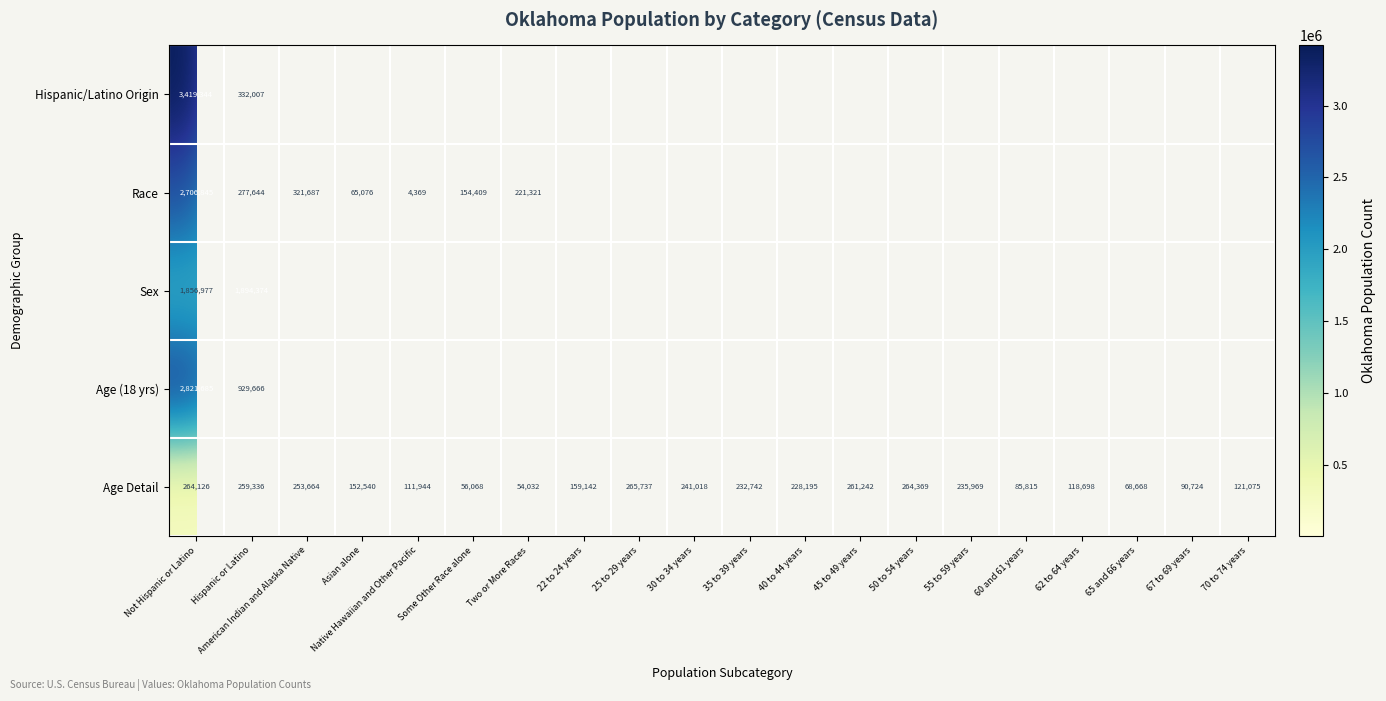

True or false: Race has a value of 4369 at Native Hawaiian and Other Pacific.

True